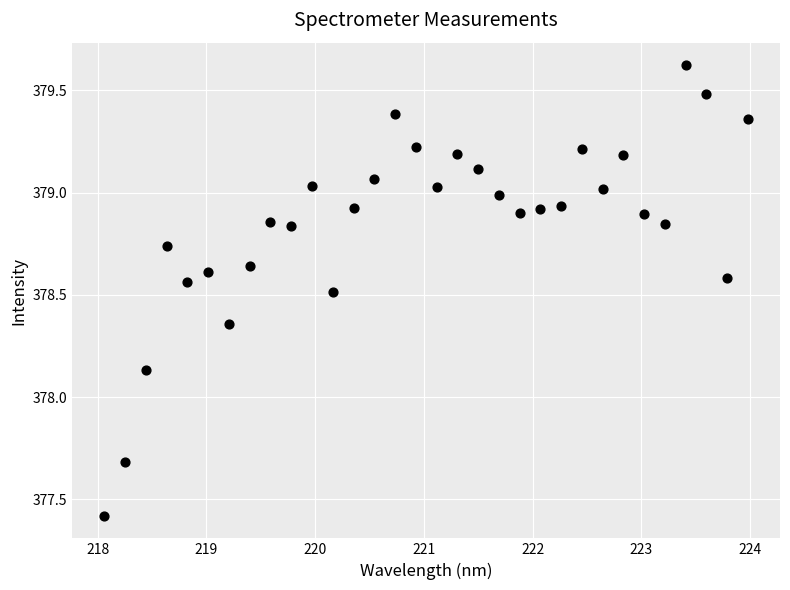

What is the range of X values (max minus min)?

5.9